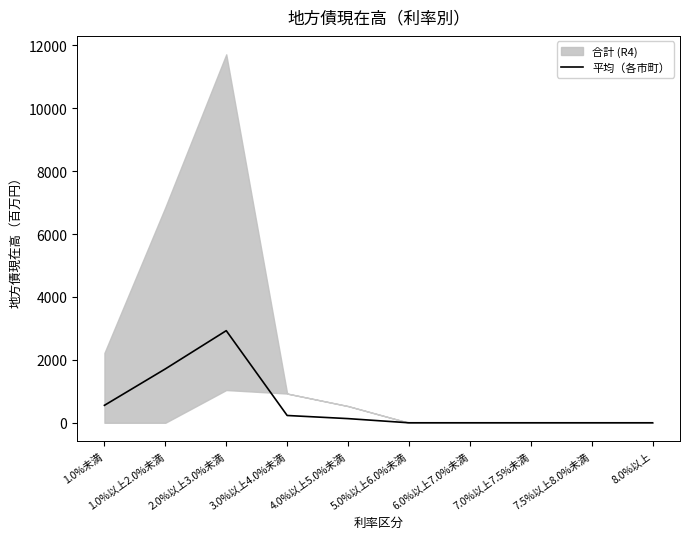

True or false: the data shows -1818.3 at 7.5%以上8.0%未満.

False